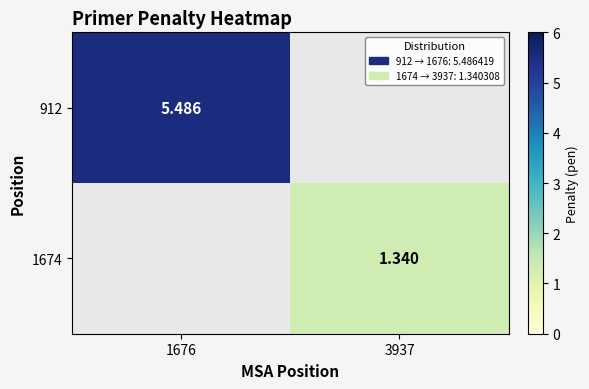

List the labels in order of 1674 value, smallest first.

1676, 3937